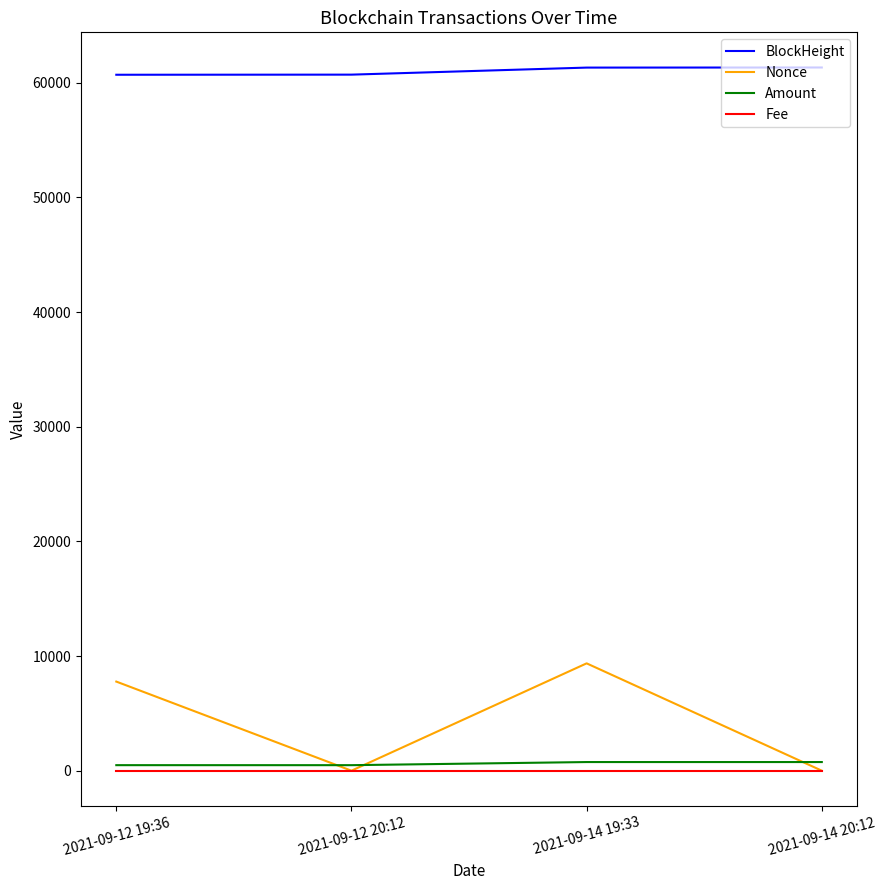

True or false: Amount and BlockHeight cross at least once.

False